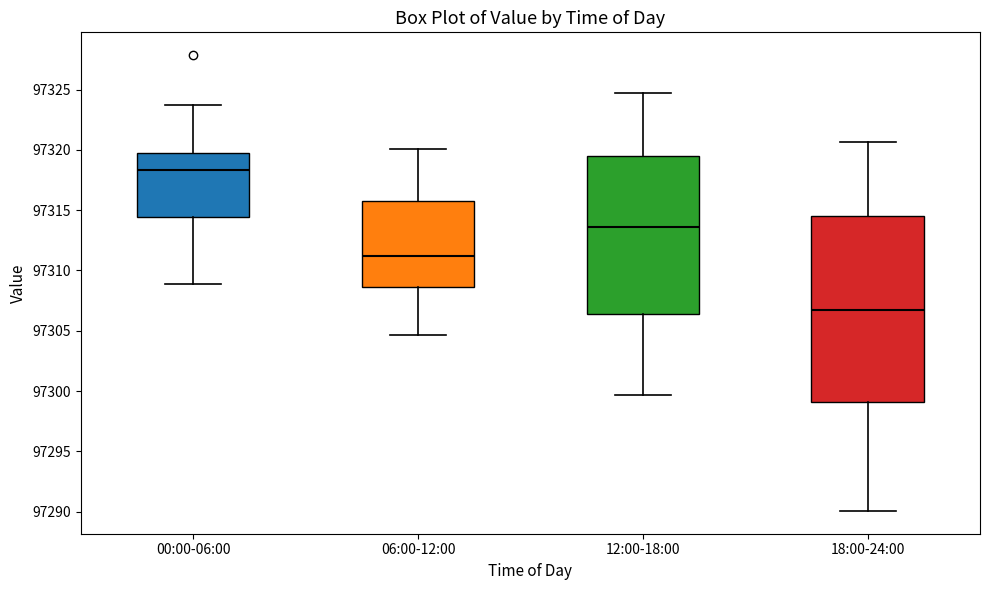

Where does the upper whisker of the box for 12:00-18:00 end on the y-axis? The values are not printed on the chart, so give them approximately, as read against the axis.

97324.5